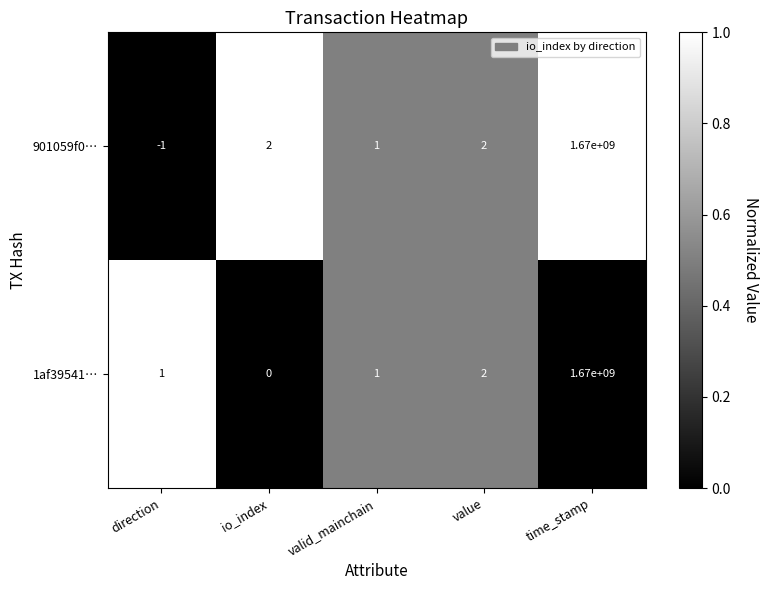

At io_index, list the series in order from smallest to largest.

1af39541…, 901059f0…